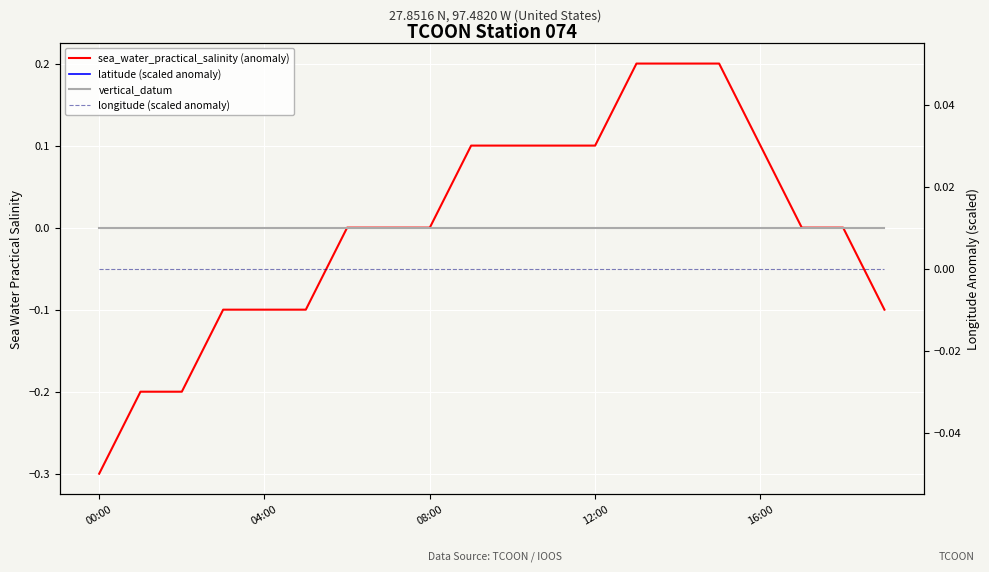

Rank the series by their maximum value, from highest to lowest.

sea_water_practical_salinity (anomaly), latitude (scaled anomaly), vertical_datum, longitude (scaled anomaly)